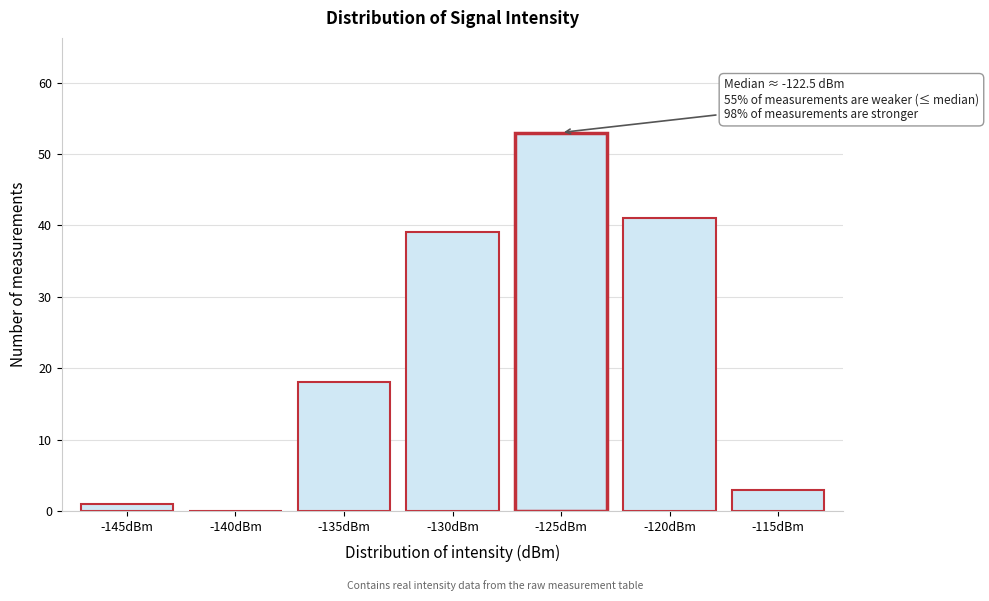

Reading right to left, what are all the values shown in this chart?

-115dBm=3	-120dBm=41	-125dBm=53	-130dBm=39	-135dBm=18	-140dBm=0	-145dBm=1